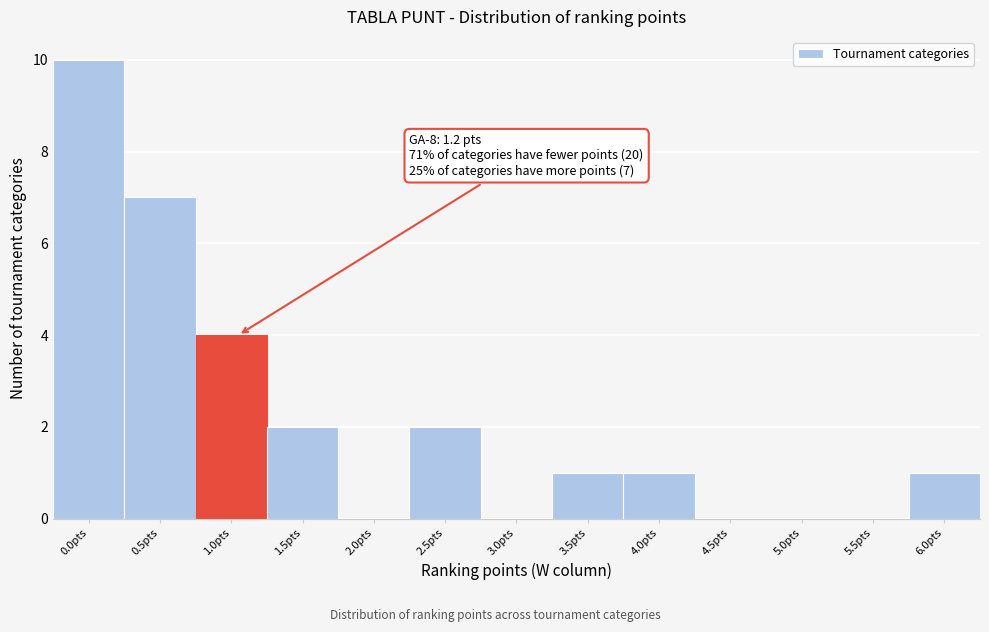

Reading right to left, transcribe all the data shown in this chart.

6.0pts=1	5.5pts=0	5.0pts=0	4.5pts=0	4.0pts=1	3.5pts=1	3.0pts=0	2.5pts=2	2.0pts=0	1.5pts=2	1.0pts=4	0.5pts=7	0.0pts=10